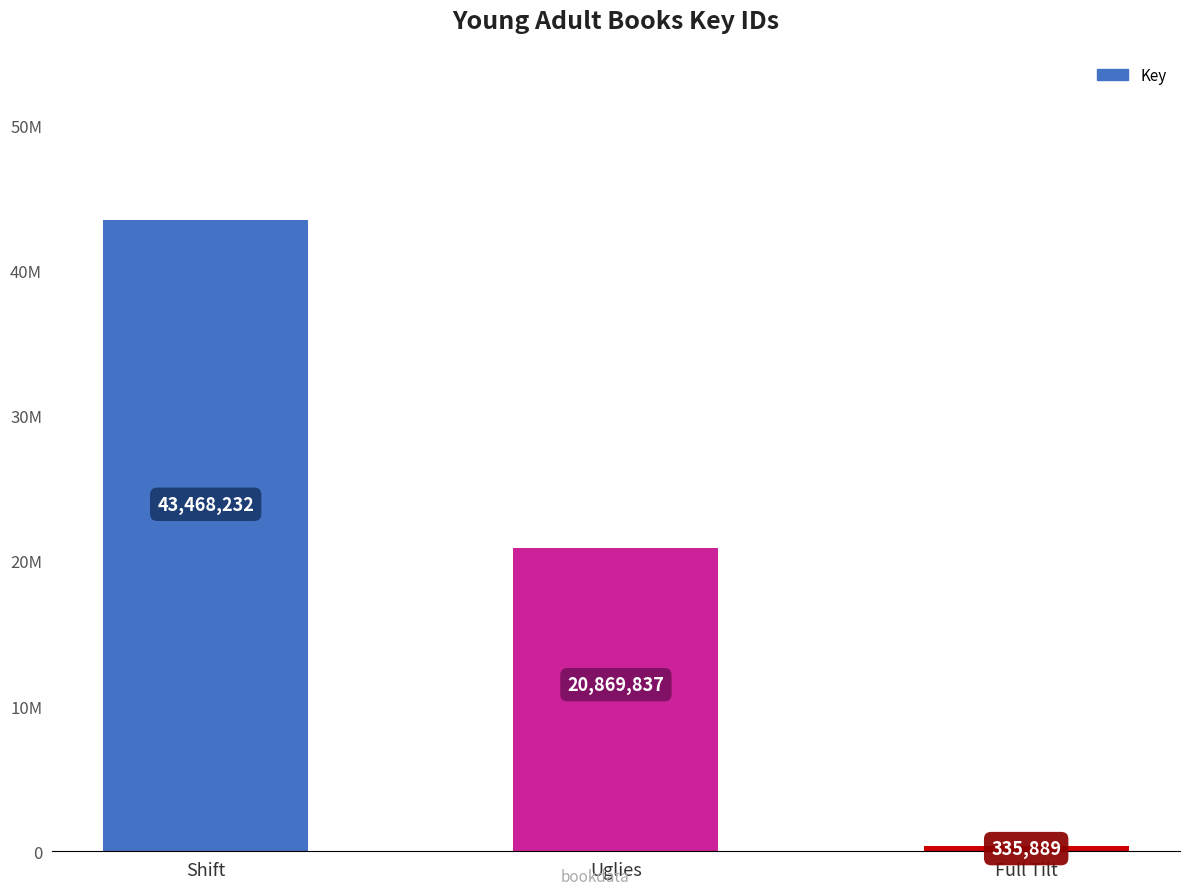

At which label is the value closest to 21902060?

Uglies